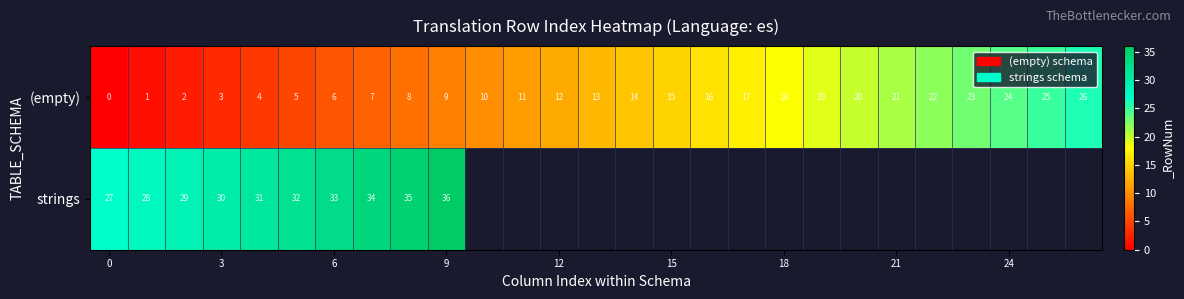

How many values in (empty) are above zero?

26